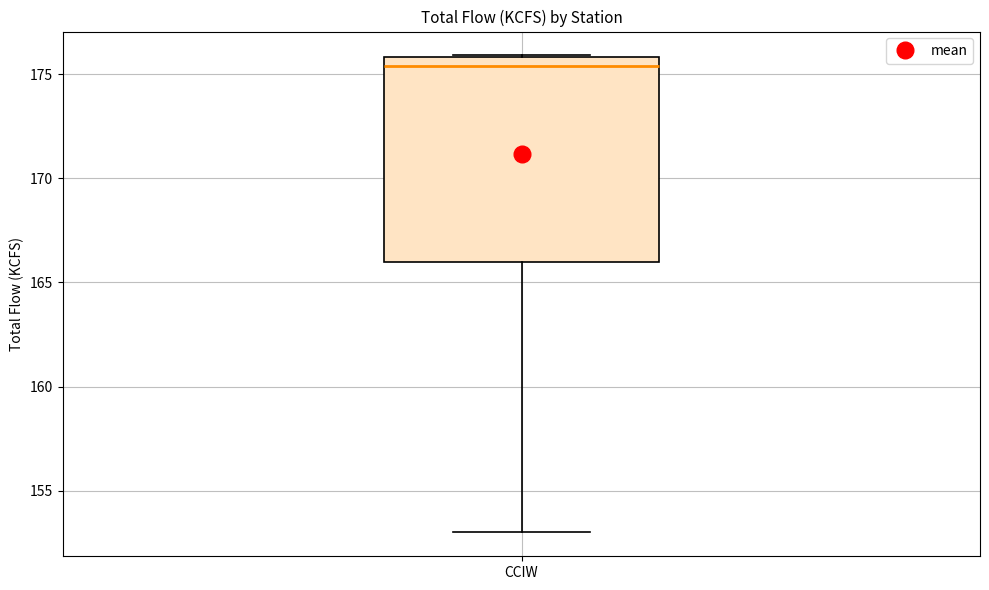

Transcribe this box plot: give where the median line is, the range the box spans, and where the two whiskers end, as read against the y-axis. The values are not printed on the chart, so give them approximately, as read against the axis.

median 175.5, box 166.0 to 176.0, whiskers 153.0 to 176.0